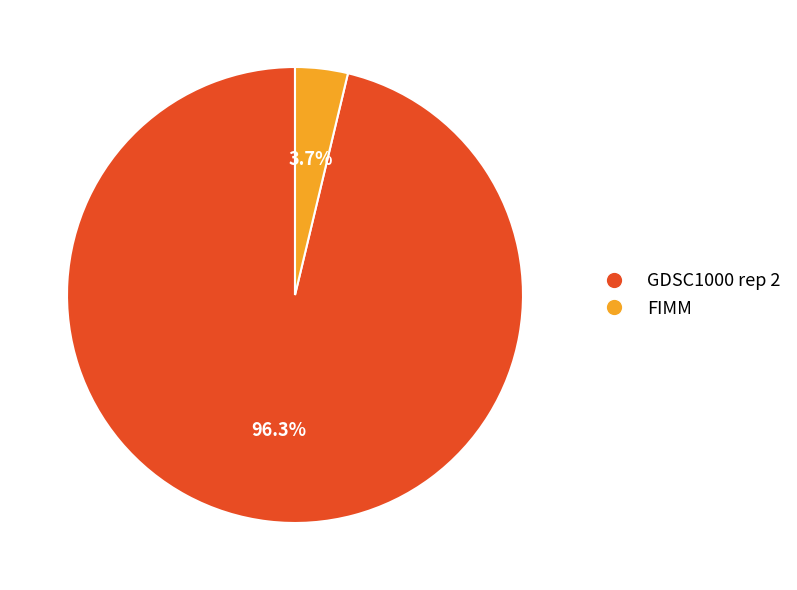

Which slice is the largest?

GDSC1000 rep 2